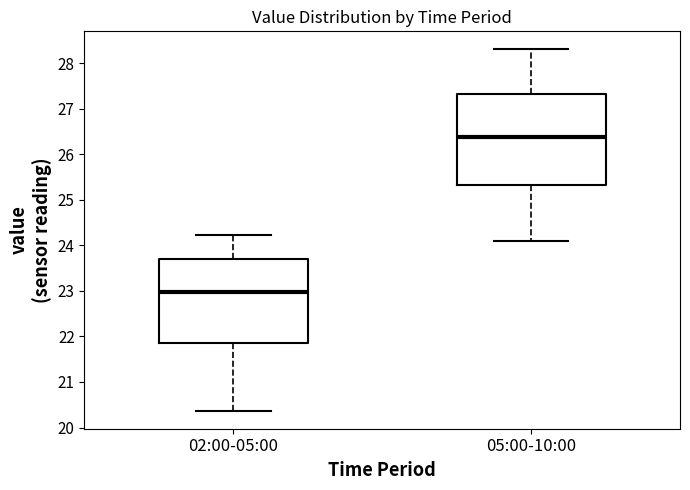

Where is the upper edge of the box for 02:00-05:00 on the y-axis? The values are not printed on the chart, so give them approximately, as read against the axis.

23.7